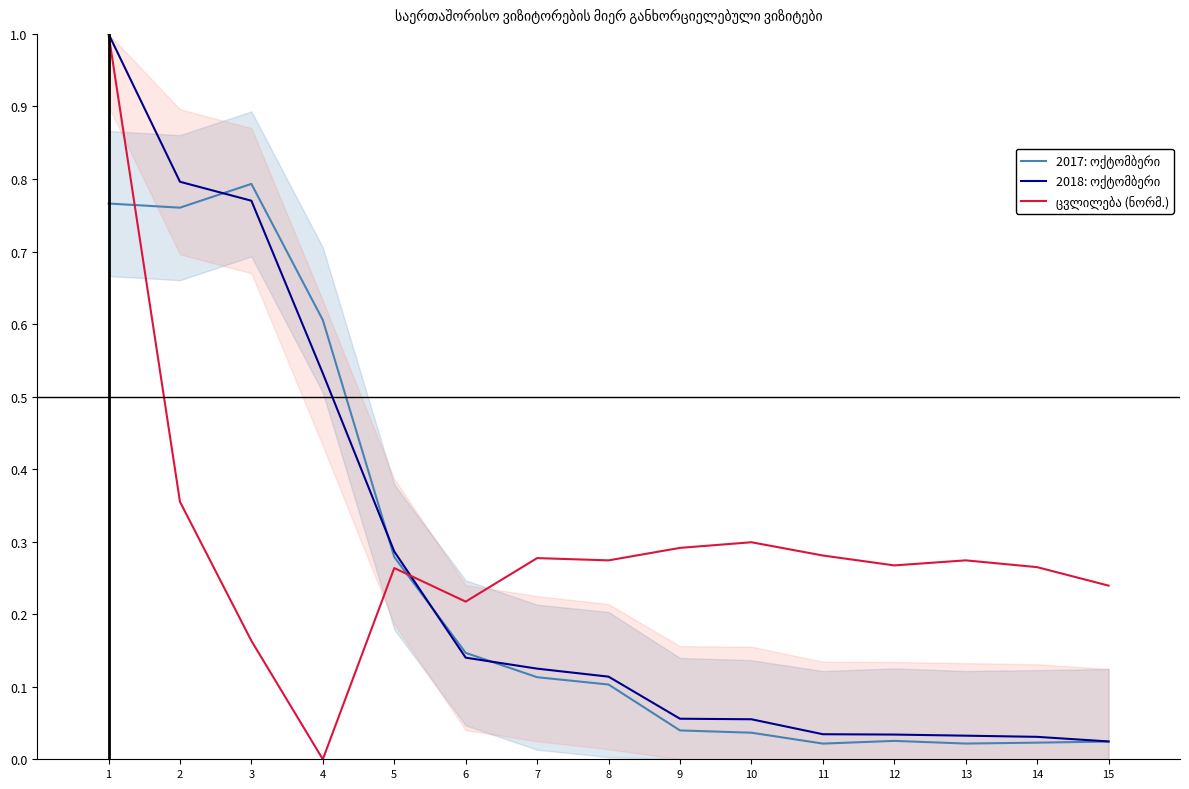

After their last crossing, which series has the higher values: 2018: ოქტომბერი or 2017: ოქტომბერი?

2018: ოქტომბერი